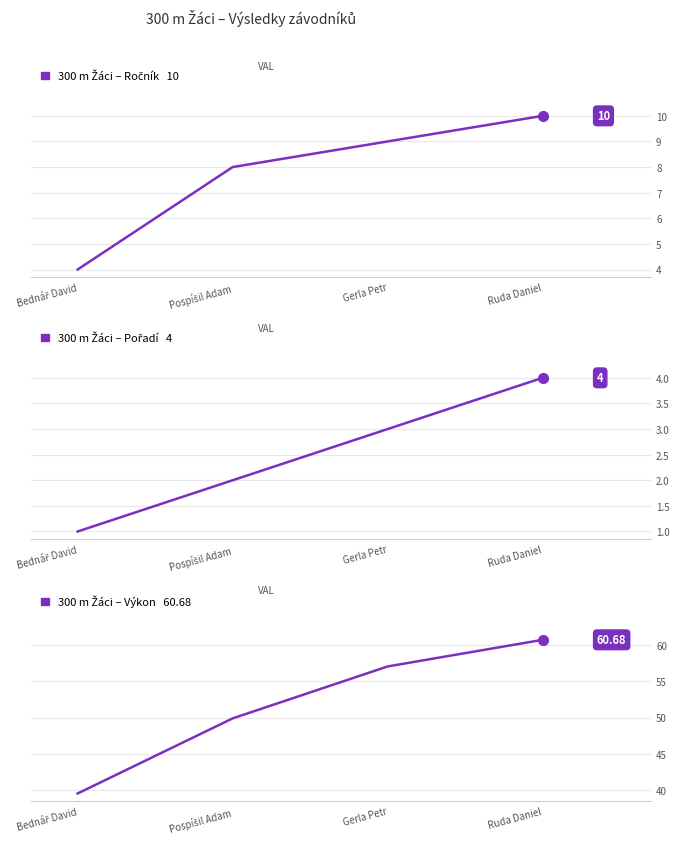

True or false: Ročník has a value of 3.5 at Ruda Daniel.

False